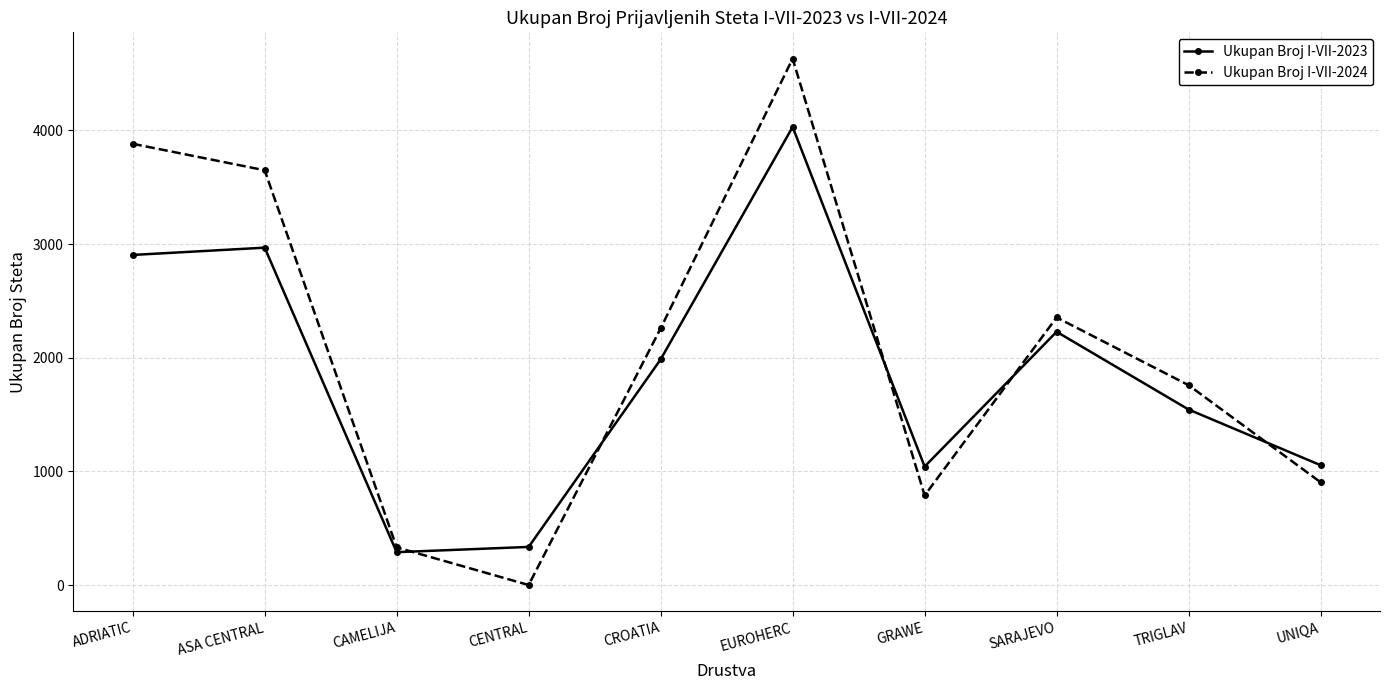

Which series has the largest total across all categories?

Ukupan Broj I-VII-2024